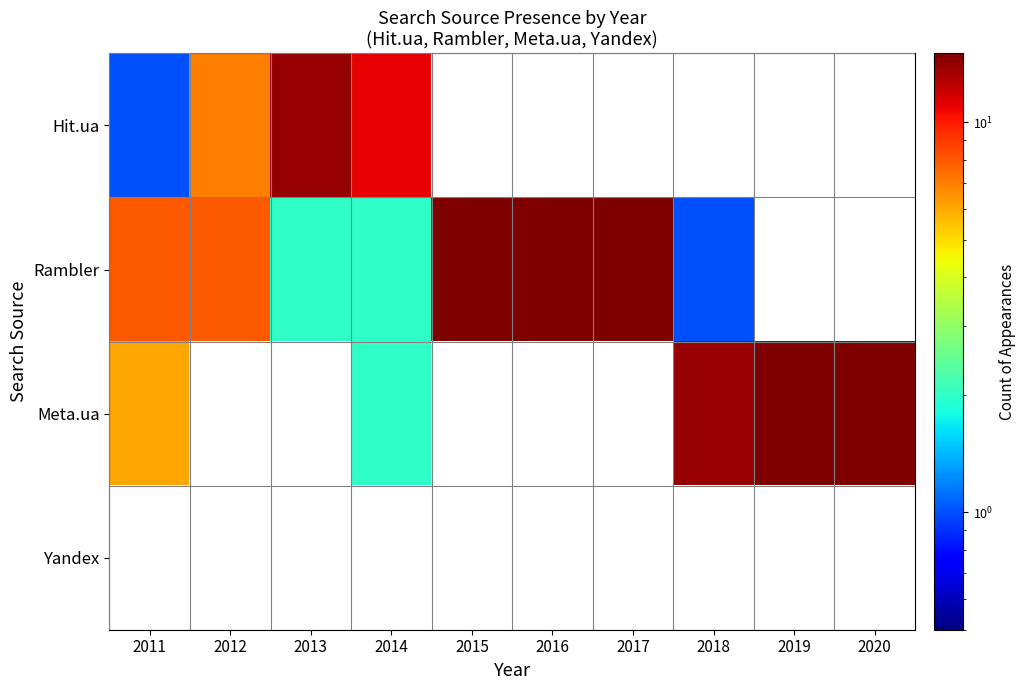

What value does the Hit.ua series have at 2014?

11.0